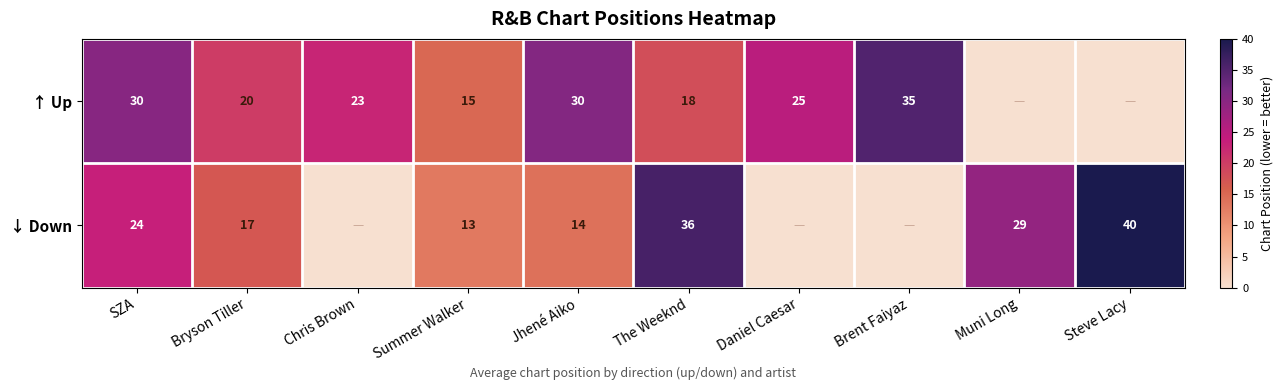

What is the sum of the ↓ Down values at The Weeknd and Steve Lacy?

76